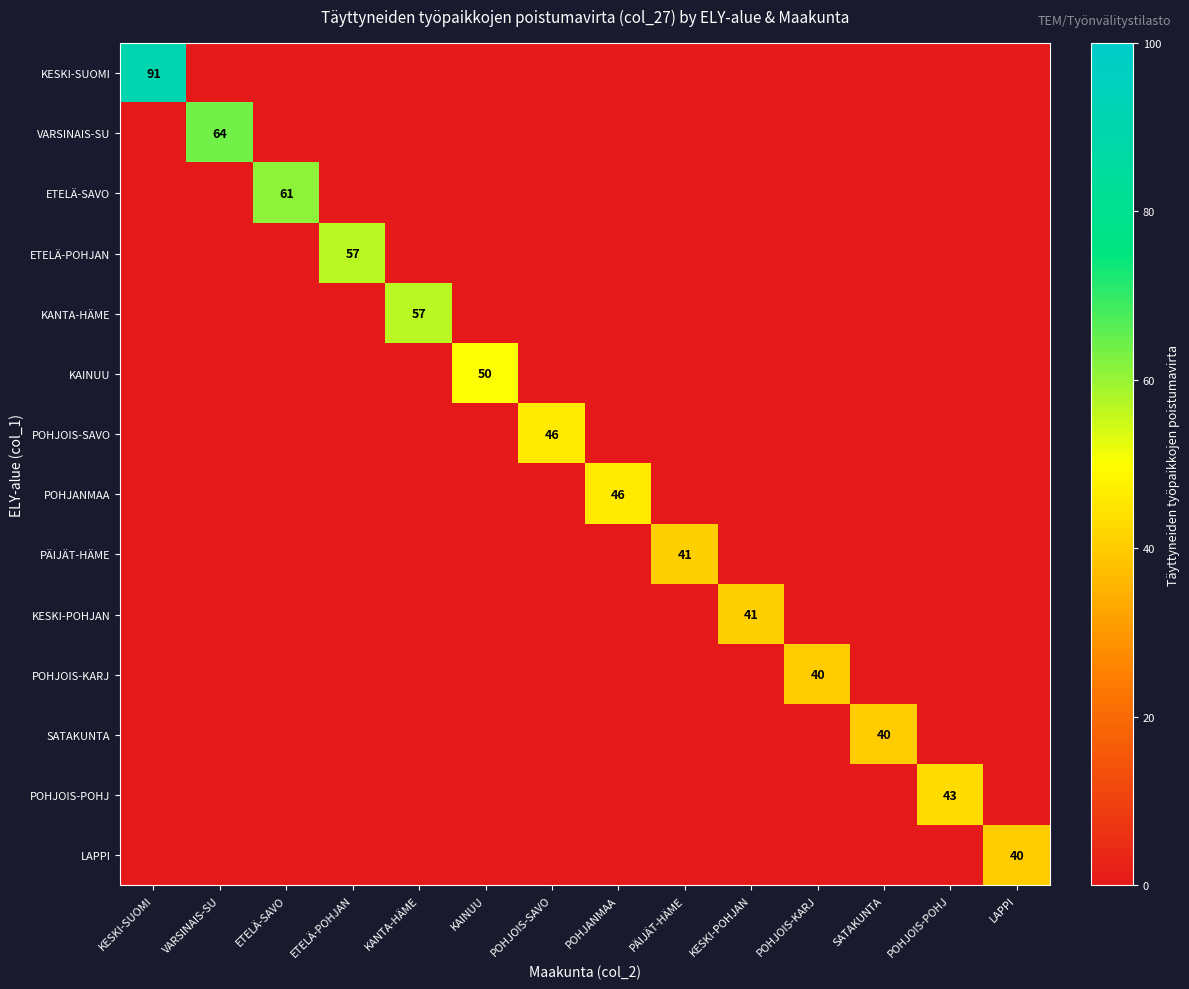

What is the average value of the KANTA-HÄME series?

4